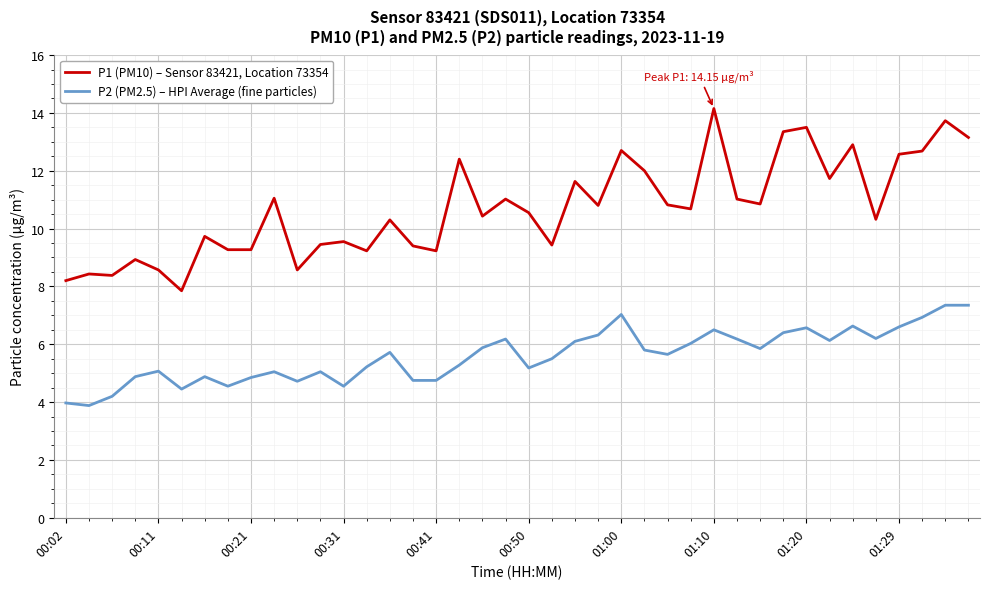

Which series has the largest range (max minus min)?

P1 (PM10) – Sensor 83421, Location 73354